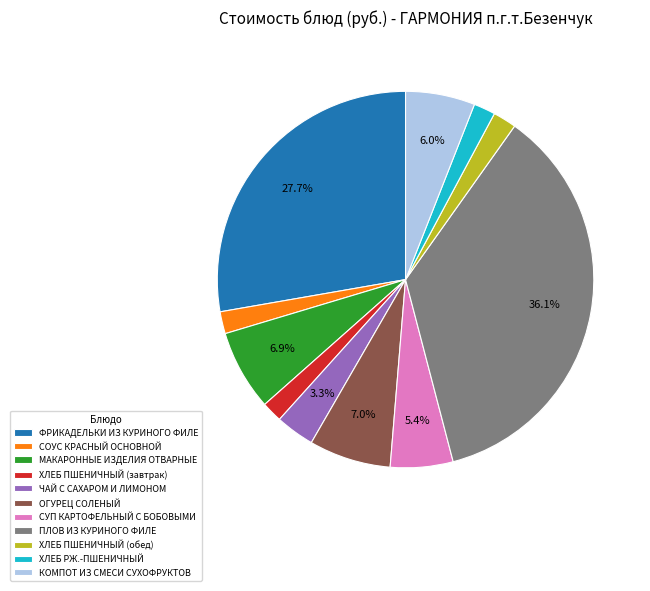

Which has a higher value, ФРИКАДЕЛЬКИ ИЗ КУРИНОГО ФИЛЕ or ЧАЙ С САХАРОМ И ЛИМОНОМ?

ФРИКАДЕЛЬКИ ИЗ КУРИНОГО ФИЛЕ